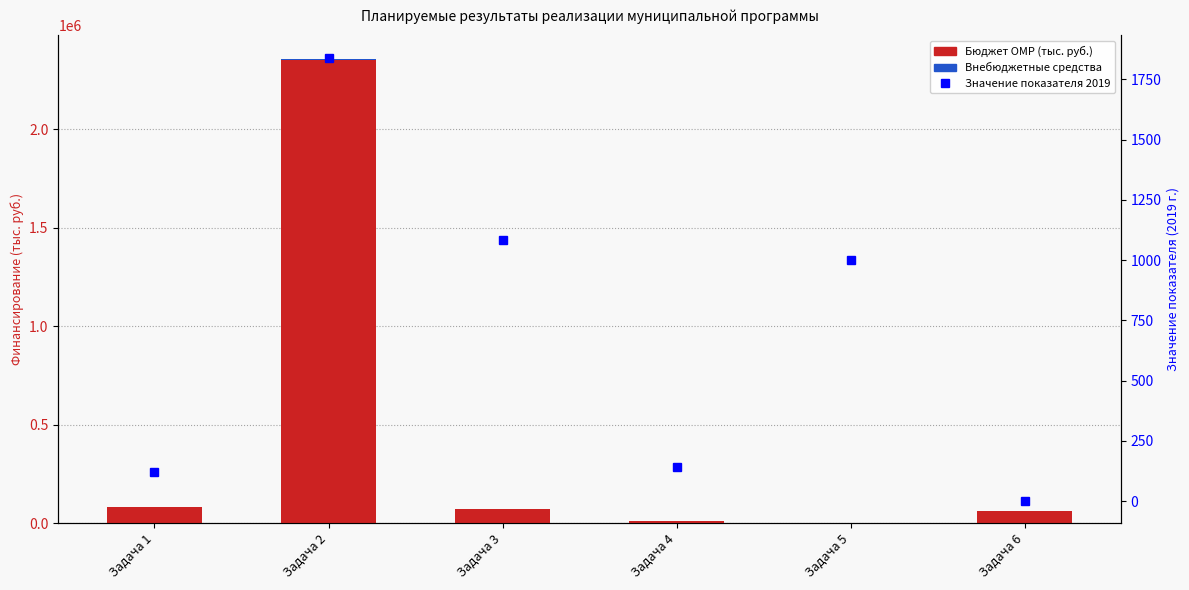

Is the value of Внебюджетные средства at Задача 5 greater than the value of Бюджет ОМР (тыс. руб.) at Задача 2?

No